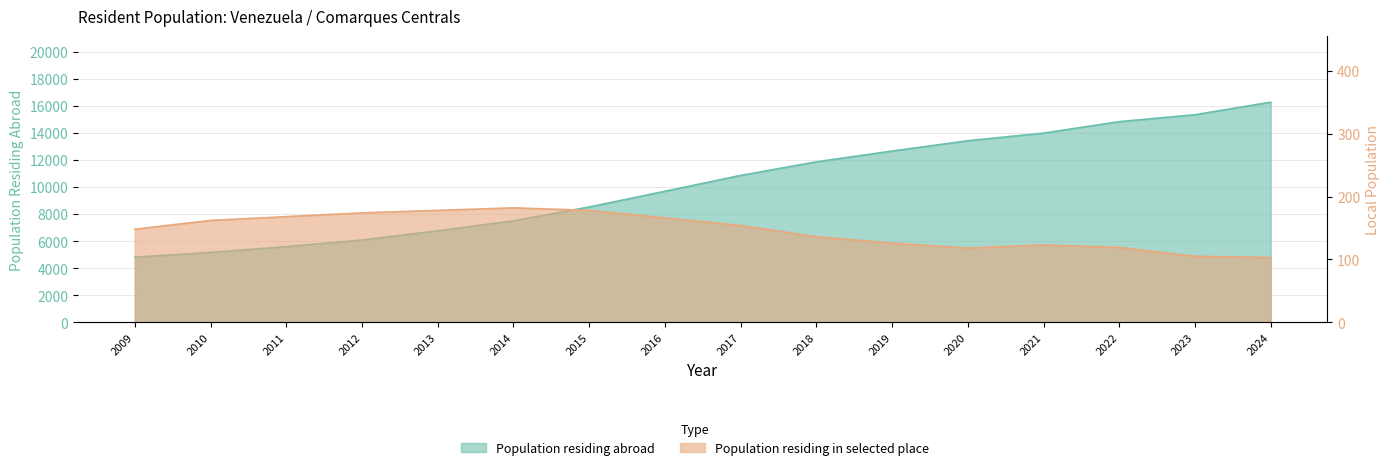

True or false: Population residing abroad and Population residing in selected place intersect in this chart.

False